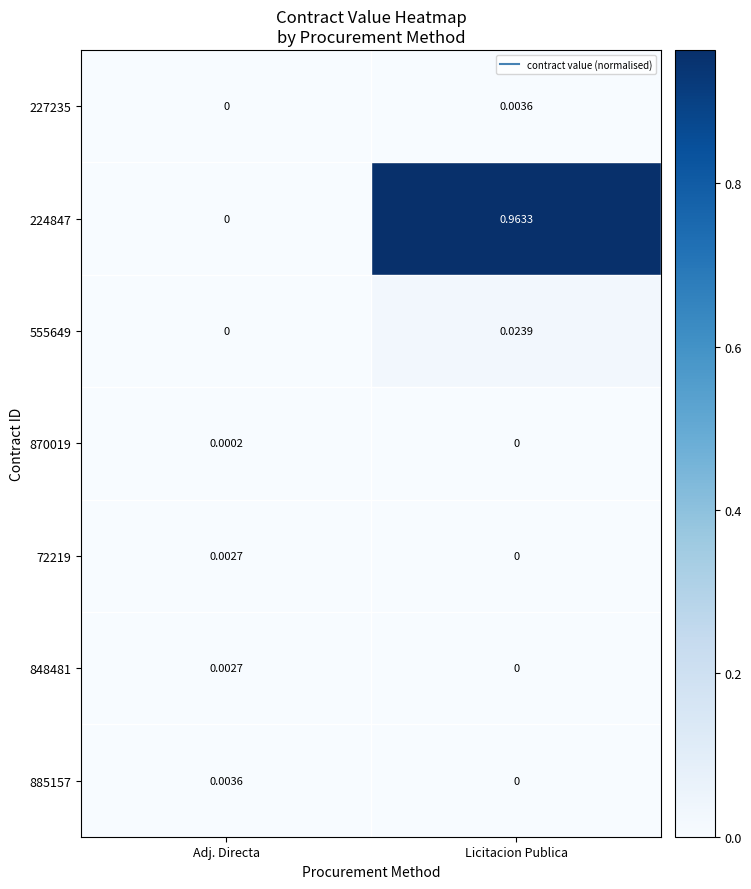

How many values in the 224847 series exceed 0?

1